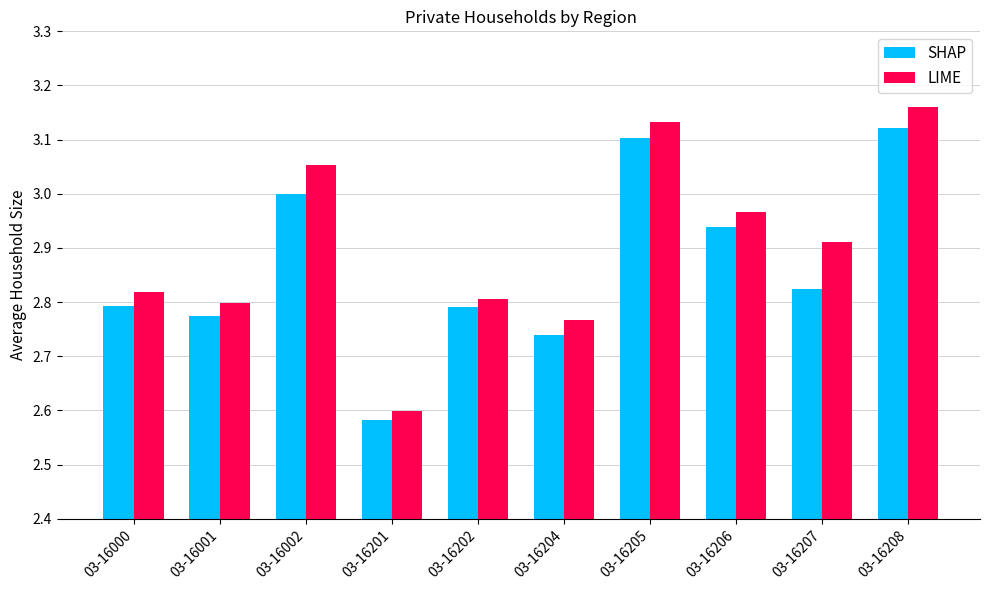

What is the difference between the highest and lowest values at 03-16002?

0.1